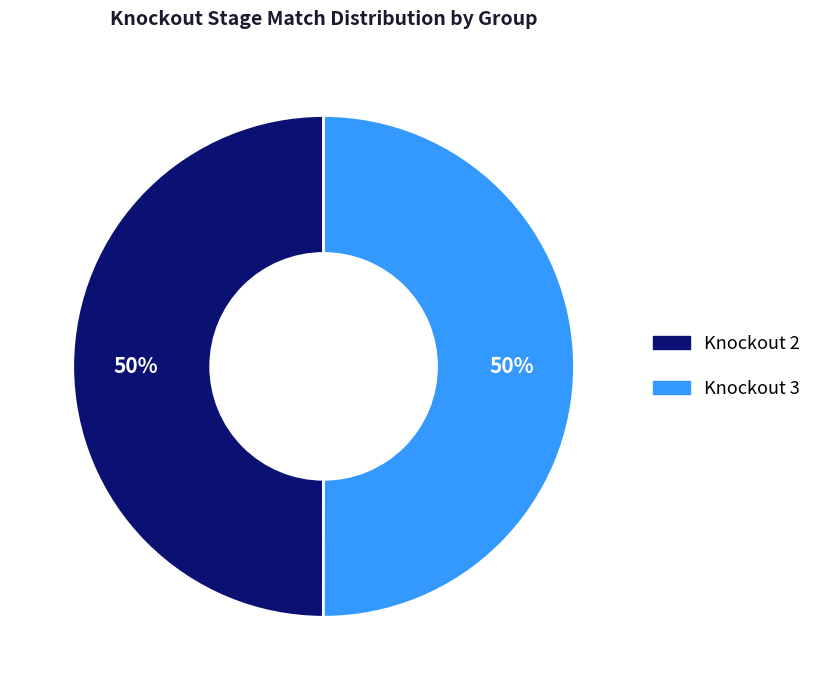

Do Knockout 3 and Knockout 2 together represent more than half of the pie?

Yes